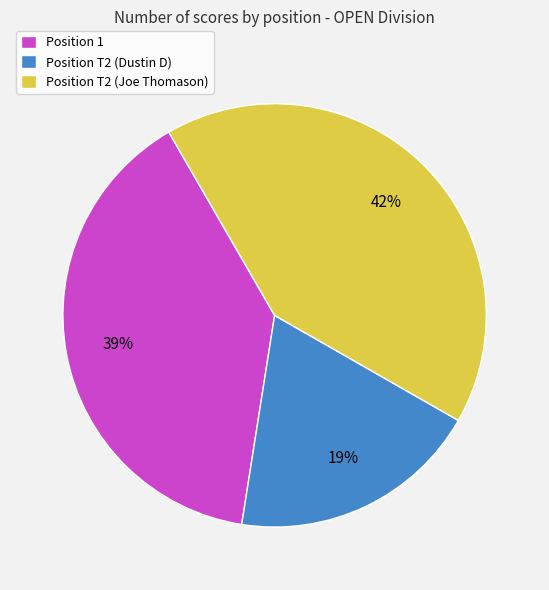

How many slices are in this pie chart?

3